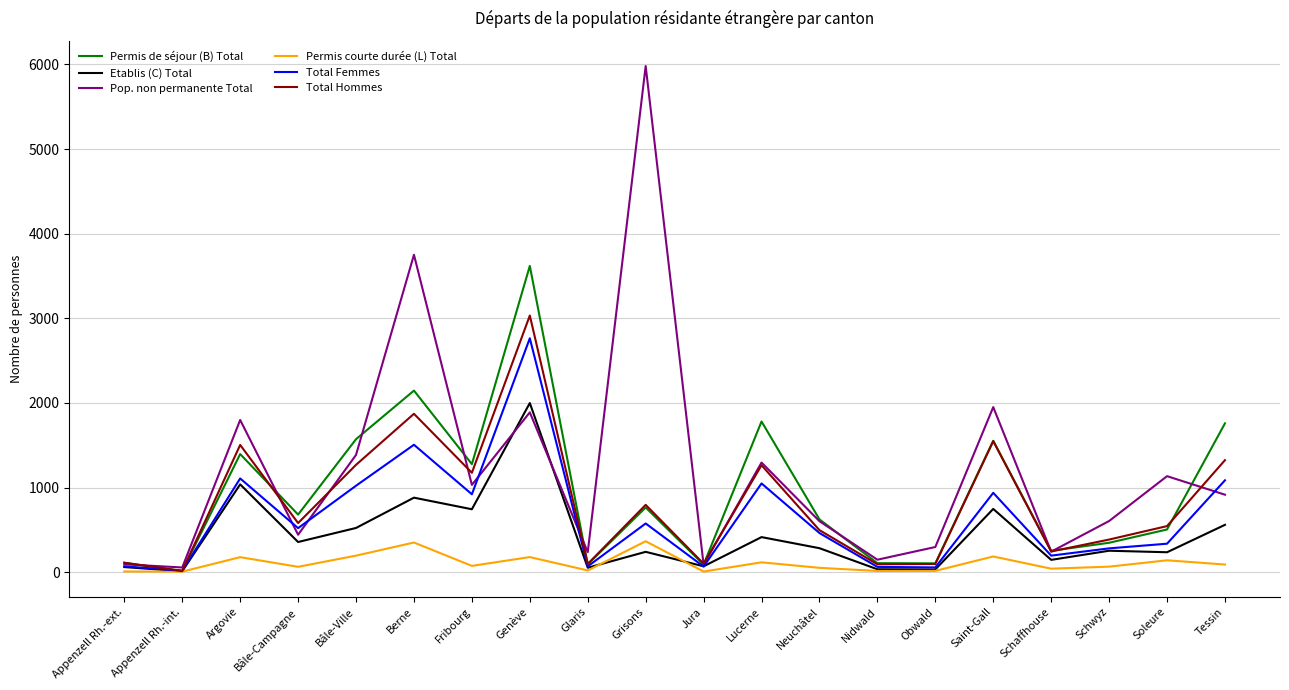

Is it true that Pop. non permanente Total equals 1032 at Fribourg?

True